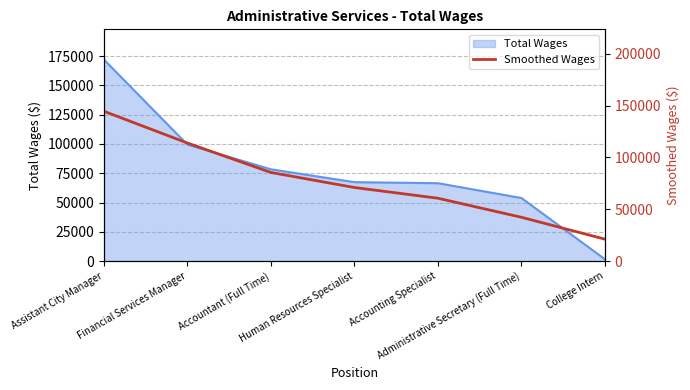

List the labels in order of value, smallest first.

College Intern, Administrative Secretary (Full Time), Accounting Specialist, Human Resources Specialist, Accountant (Full Time), Financial Services Manager, Assistant City Manager